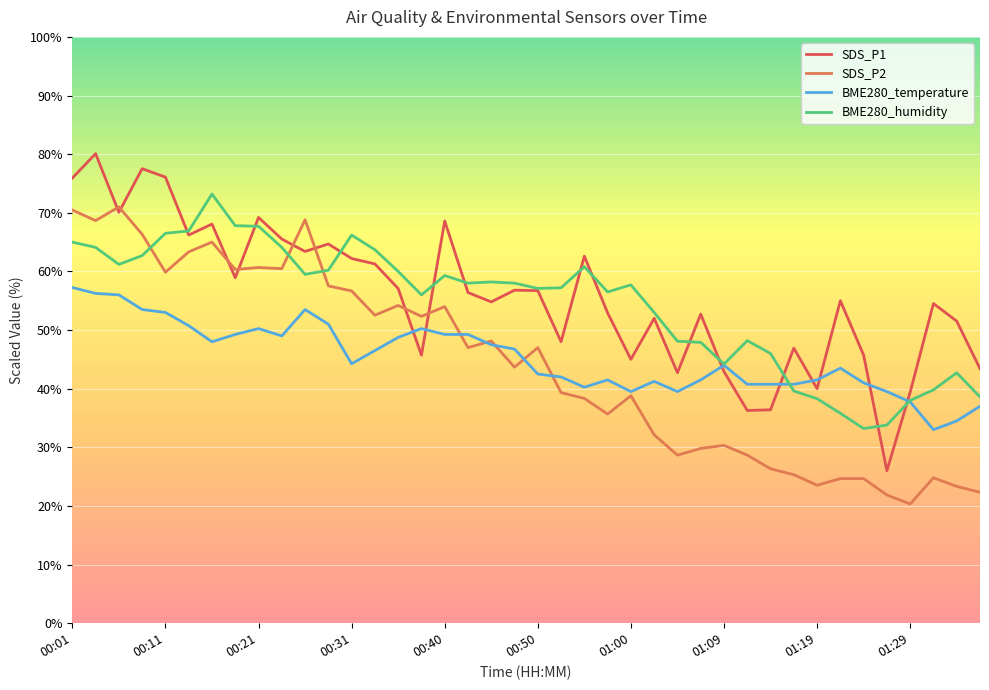

What is the minimum value for SDS_P1?

26.0